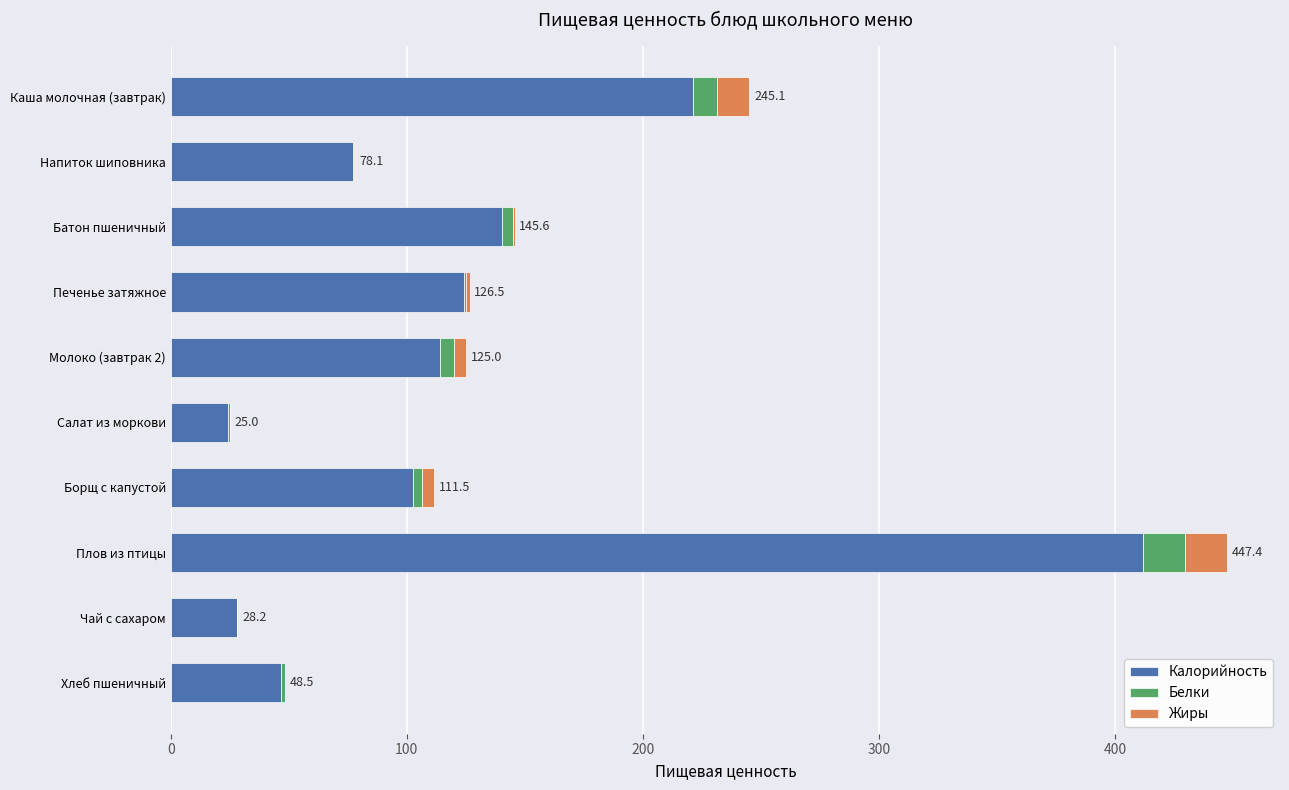

The value of Калорийность at Хлеб пшеничный is 29.7. True or false?

False